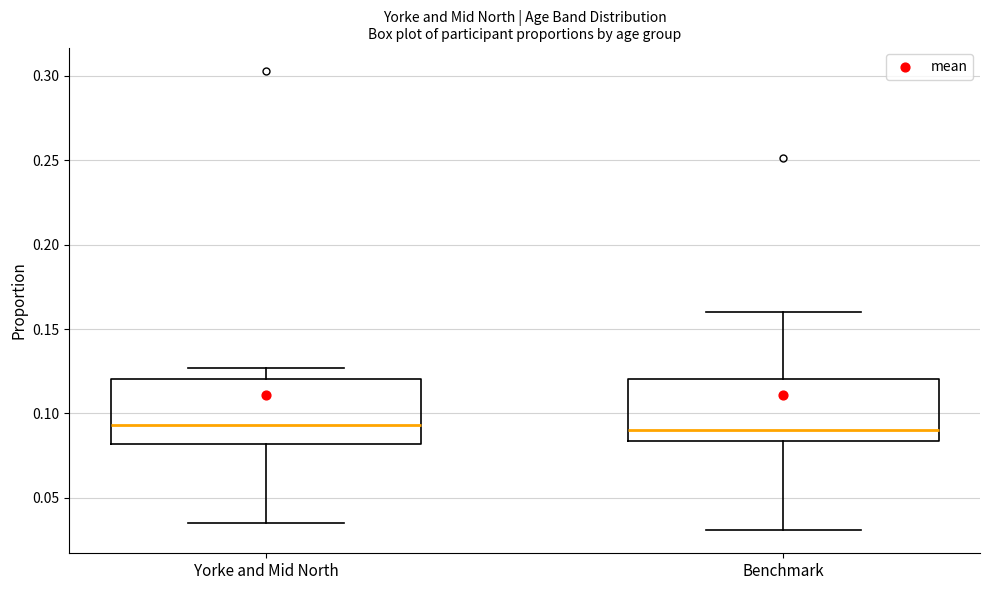

Reading left to right, transcribe this box plot: for each box, give where its median line is, the range the box spans, and where its two whiskers end, as read against the y-axis. The values are not printed on the chart, so give them approximately, as read against the axis.

Yorke and Mid North: median 0.095, box 0.080 to 0.120, whiskers 0.035 to 0.125
Benchmark: median 0.090, box 0.085 to 0.120, whiskers 0.030 to 0.160